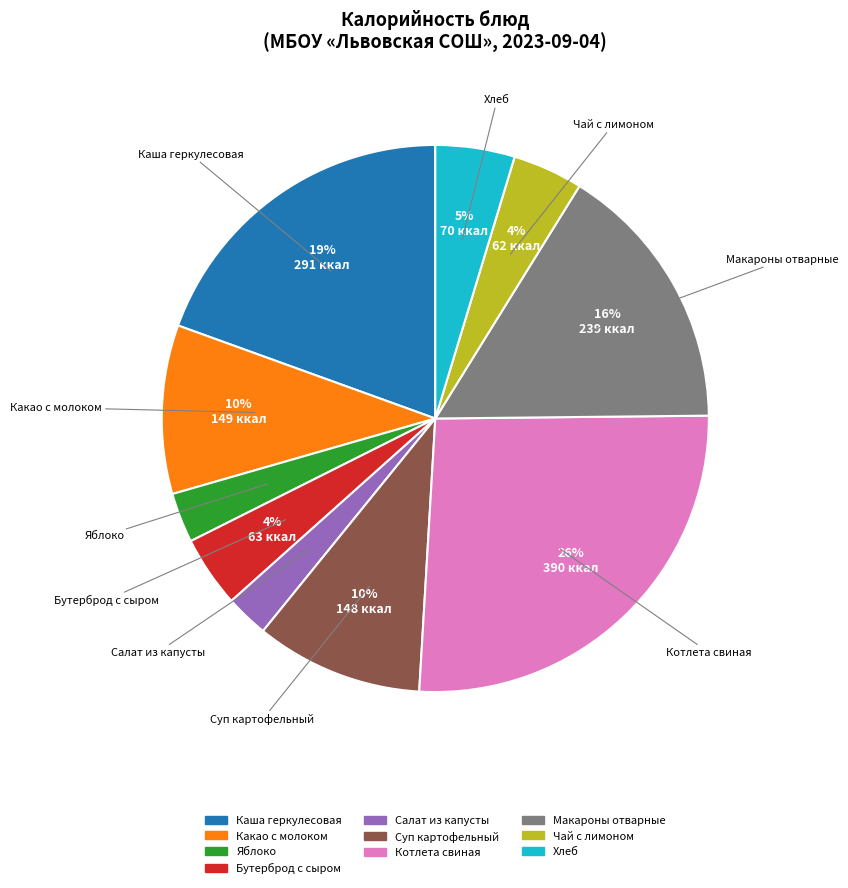

Does Макароны отварные account for over 50% of the chart?

No